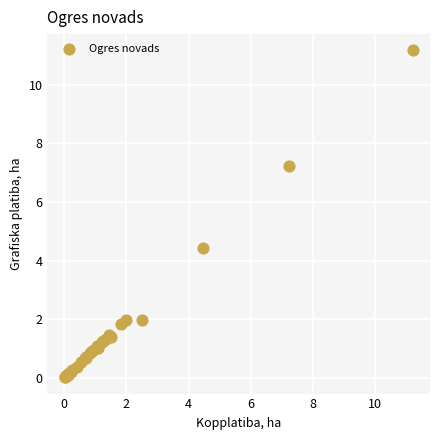

What Y value in the scatter plot is closest to 5?

4.4